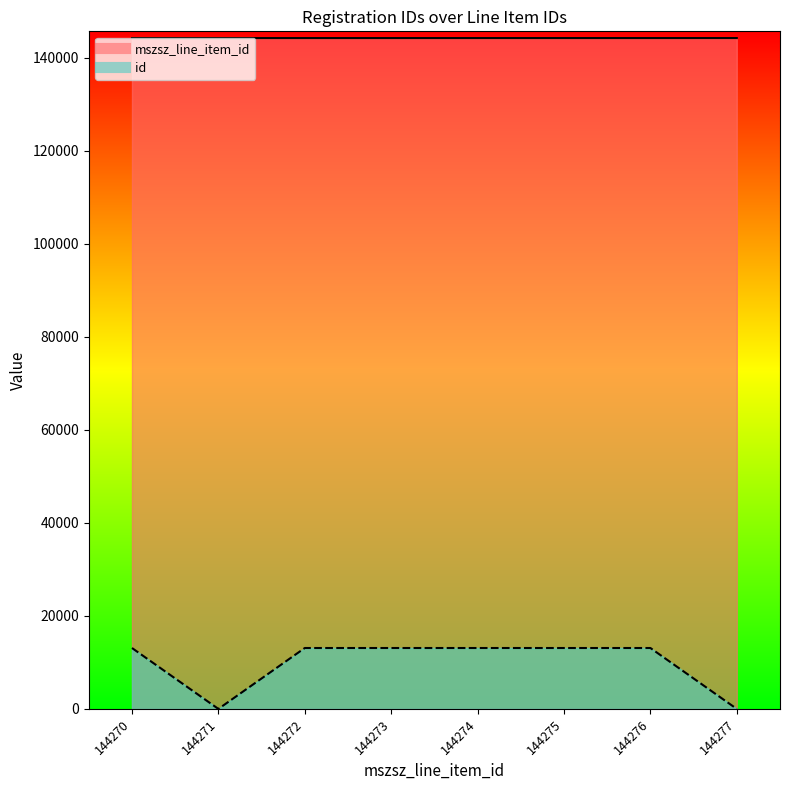

True or false: id and mszsz_line_item_id cross at least once.

False